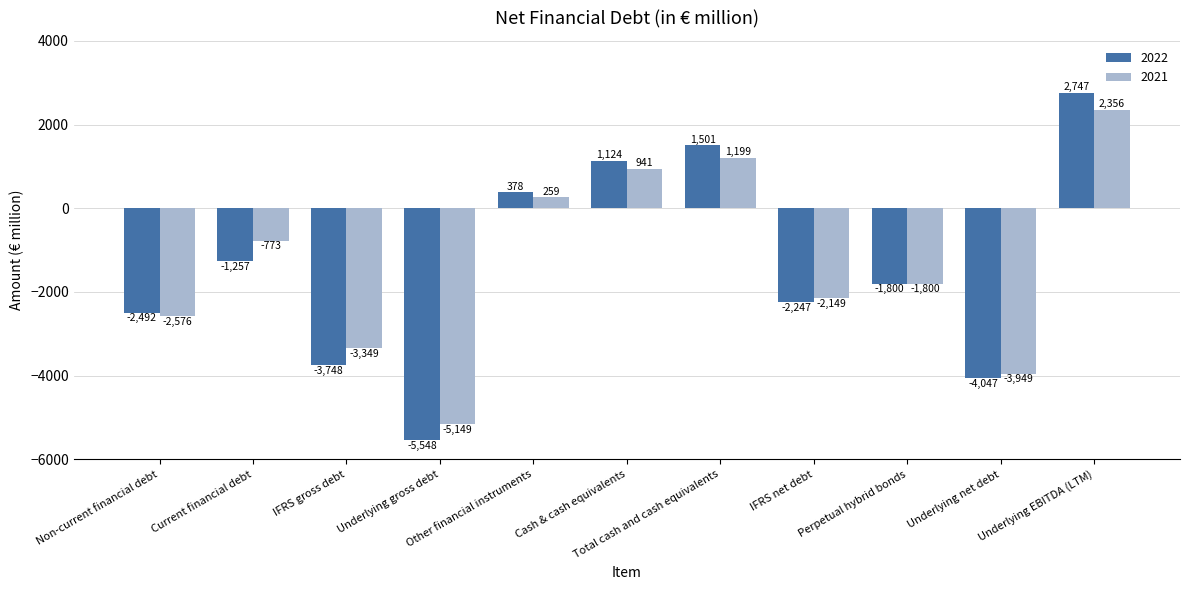

How many bars are there in each group?

2